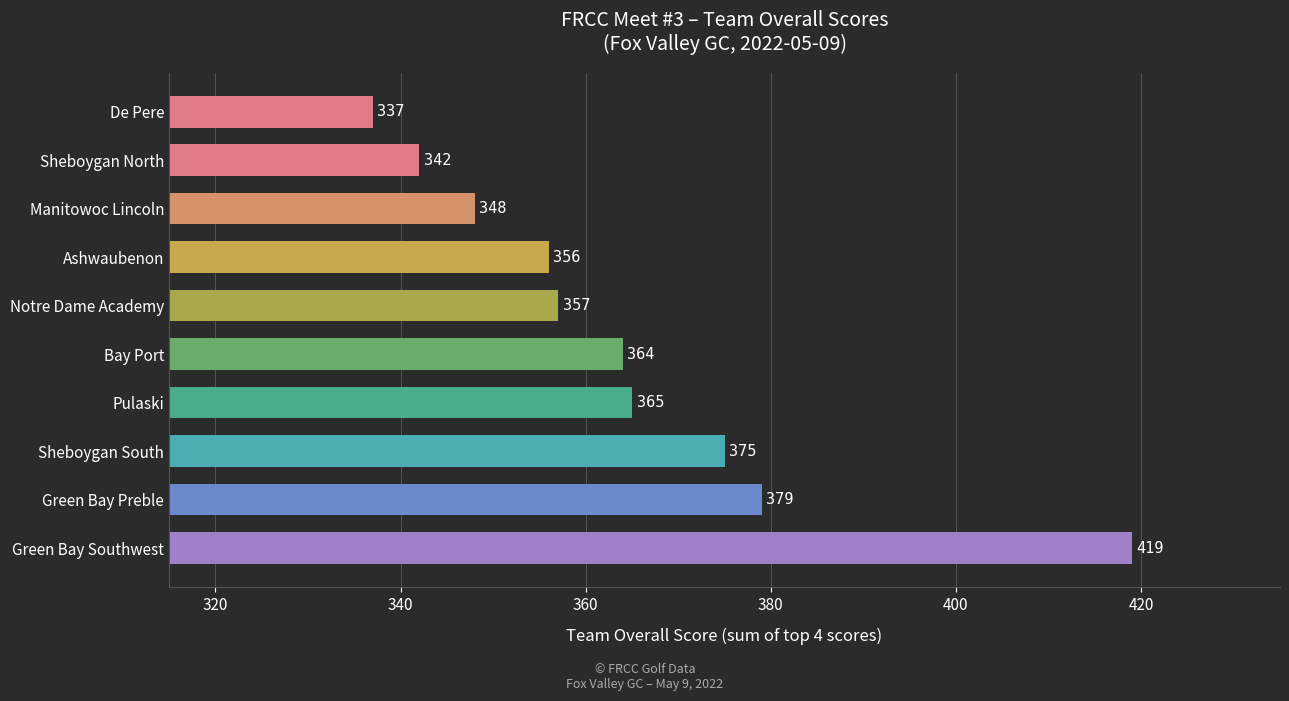

Which category has the highest value across all series?

Green Bay Southwest